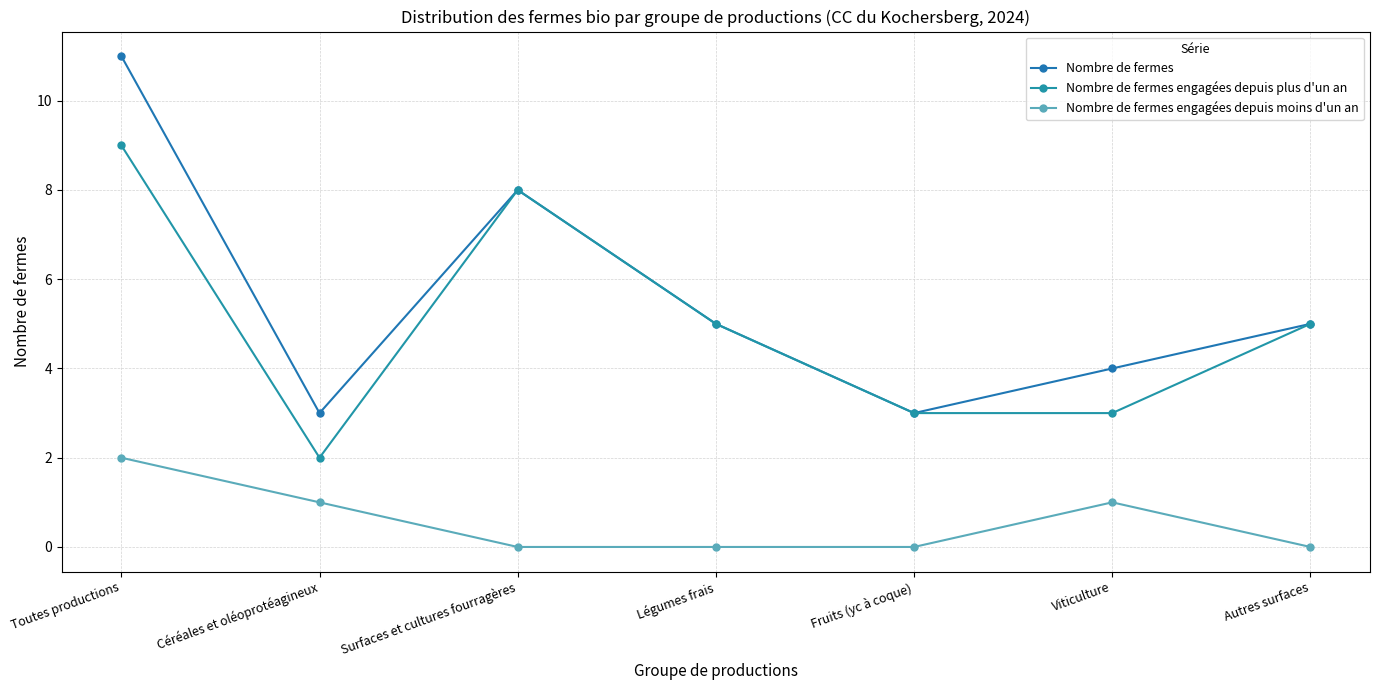

What is the difference between the highest and lowest values at Viticulture?

3